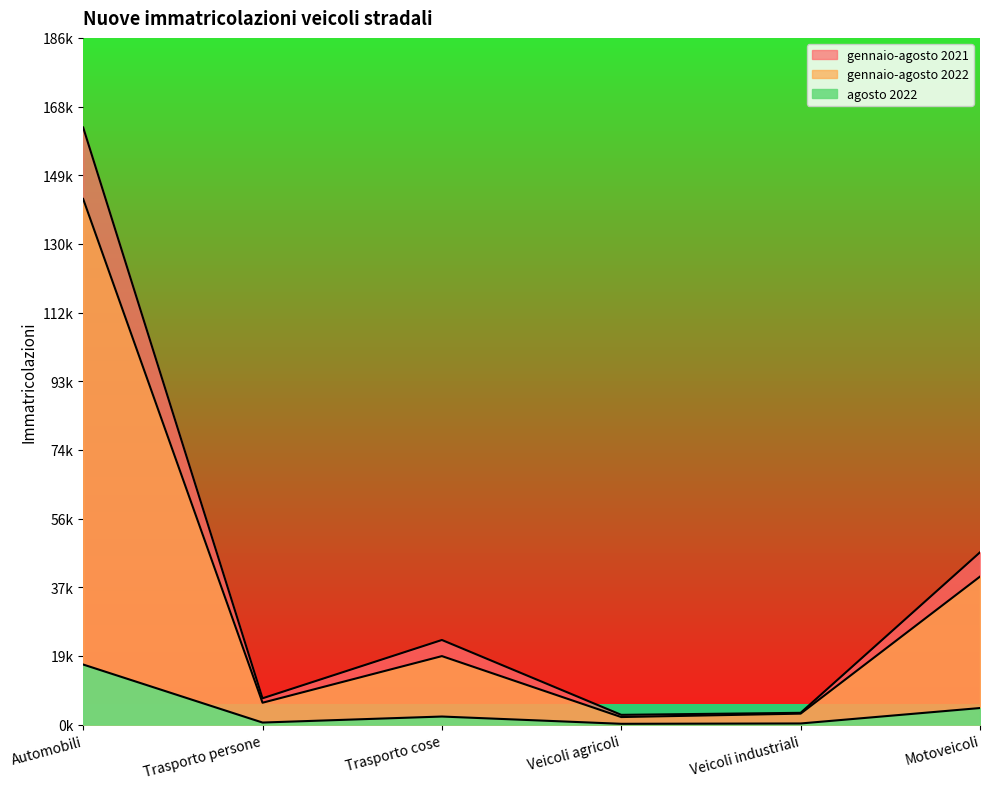

At how many categories does at least one series exceed 157601?

1